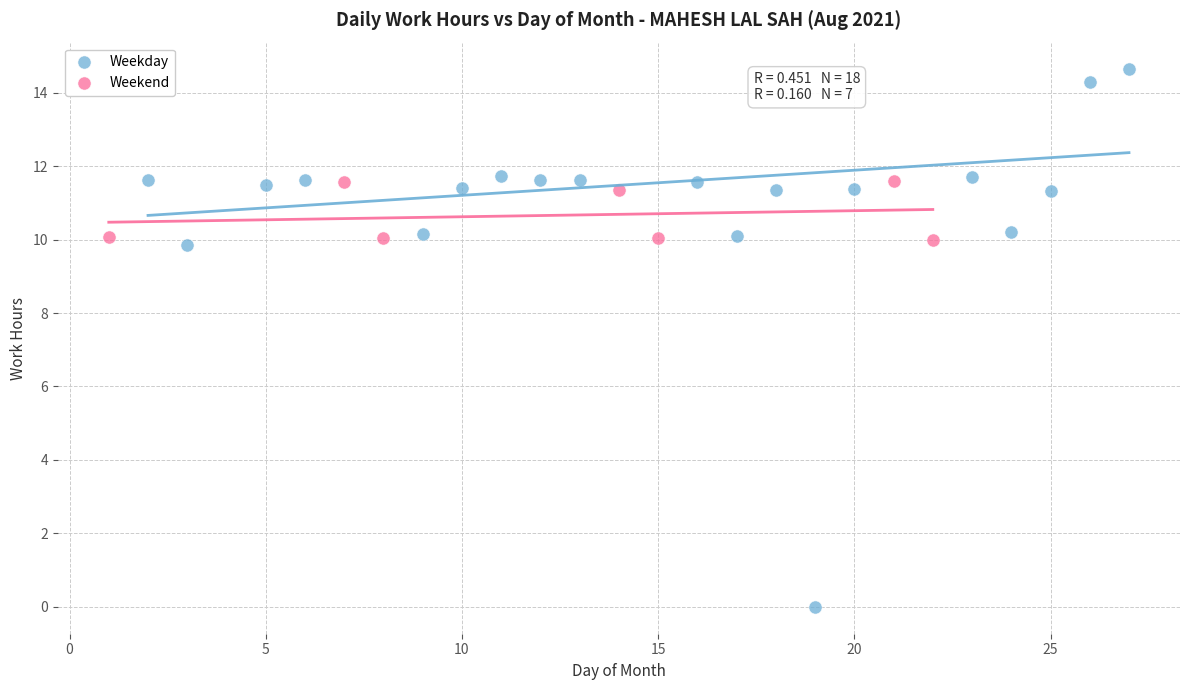

Which series has the largest Y range (max minus min)?

Weekday